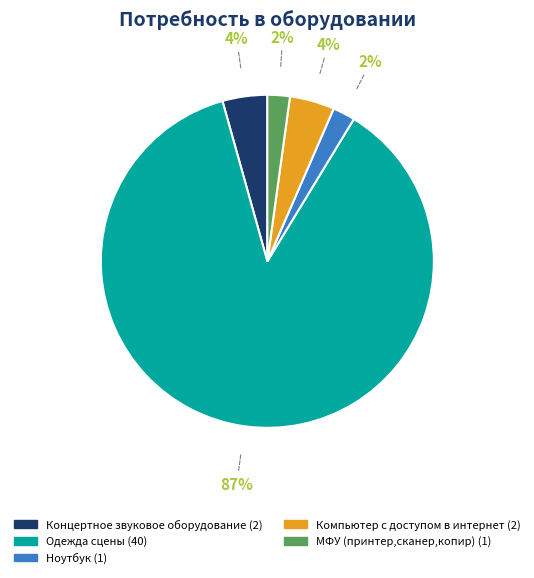

Is there any slice that represents more than half of the pie?

Yes